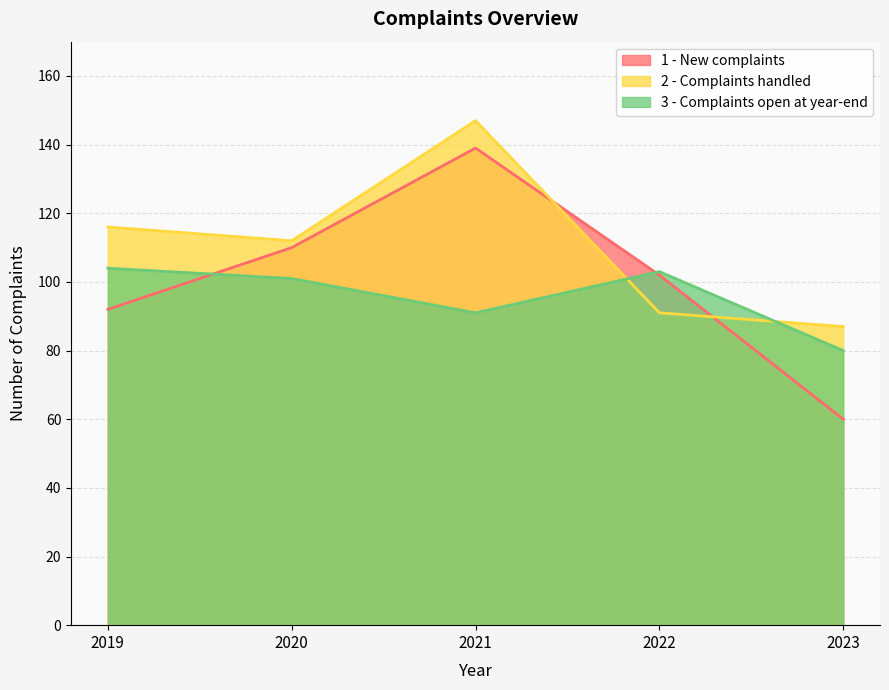

Rank the series by their average value, from lowest to highest.

3 - Complaints open at year-end, 1 - New complaints, 2 - Complaints handled